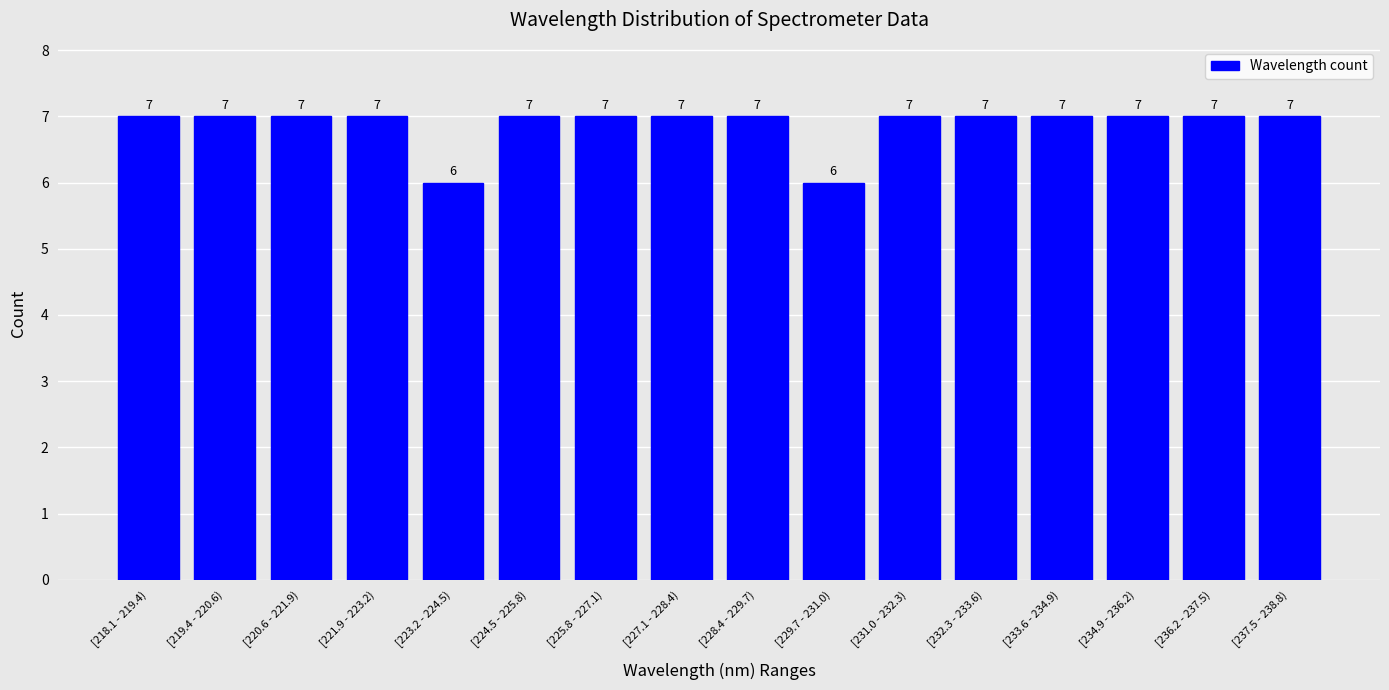

Reading left to right, list all the values displayed in this chart.

[218.1 - 219.4)=7	[219.4 - 220.6)=7	[220.6 - 221.9)=7	[221.9 - 223.2)=7	[223.2 - 224.5)=6	[224.5 - 225.8)=7	[225.8 - 227.1)=7	[227.1 - 228.4)=7	[228.4 - 229.7)=7	[229.7 - 231.0)=6	[231.0 - 232.3)=7	[232.3 - 233.6)=7	[233.6 - 234.9)=7	[234.9 - 236.2)=7	[236.2 - 237.5)=7	[237.5 - 238.8)=7